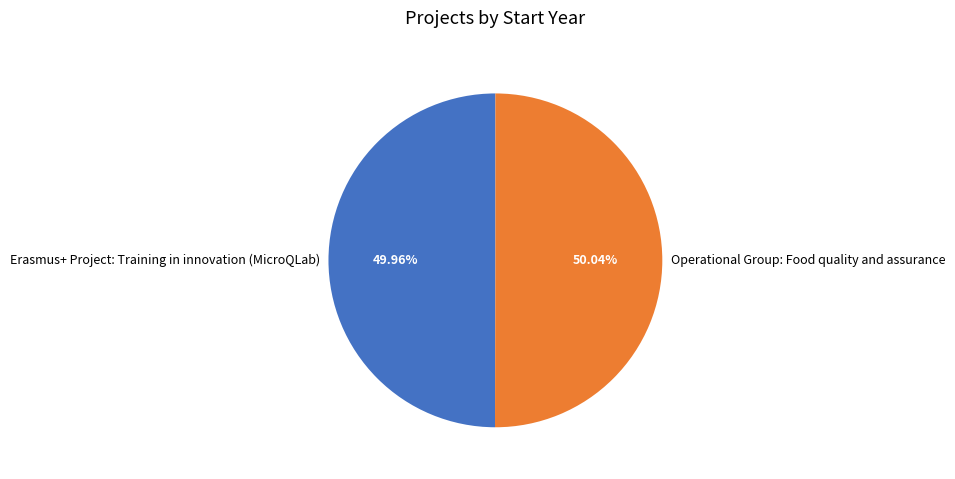

Approximately how many times larger is the value at Erasmus+ Project: Training in innovation (MicroQLab) compared to Operational Group: Food quality and assurance?

1.0